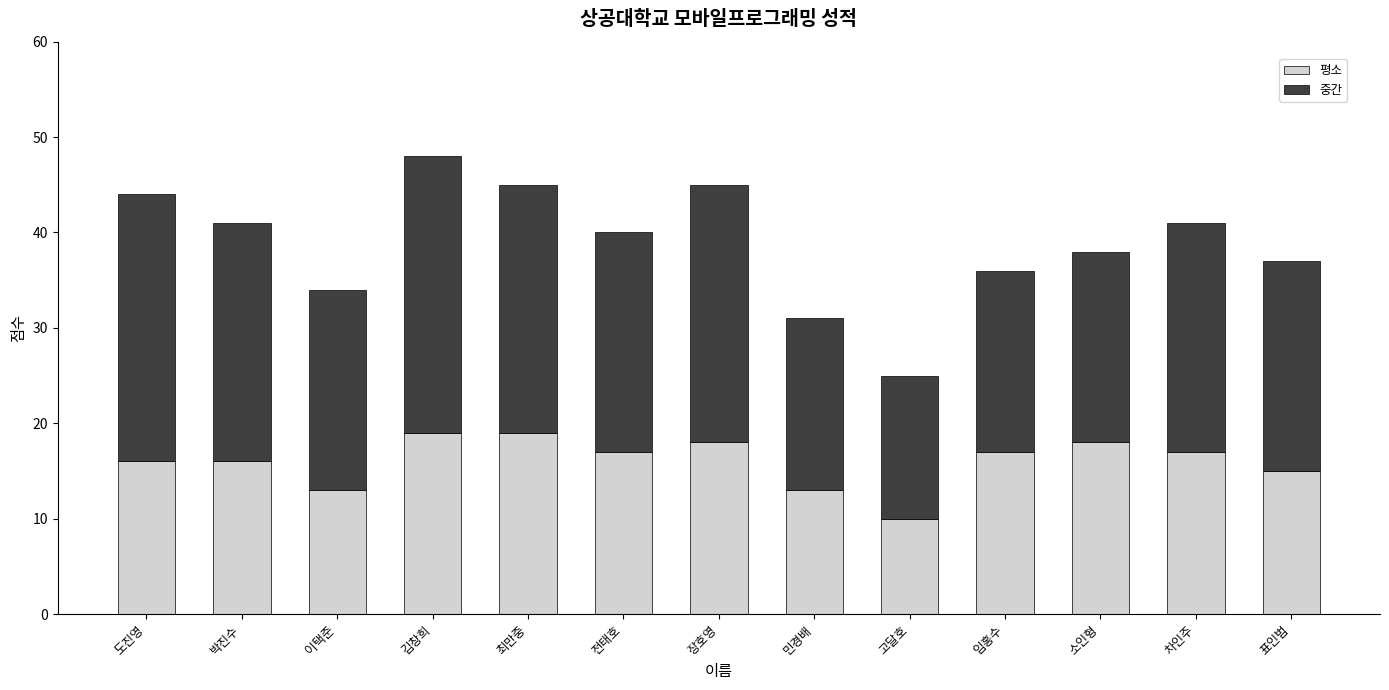

Where does the 평소 series first go above 17?

김창희